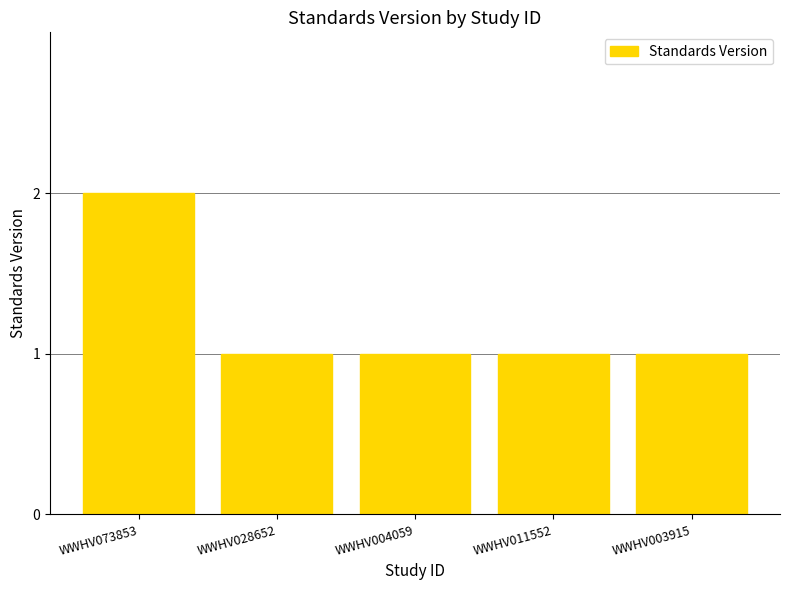

Is it true that the value at WWHV003915 is 1?

True